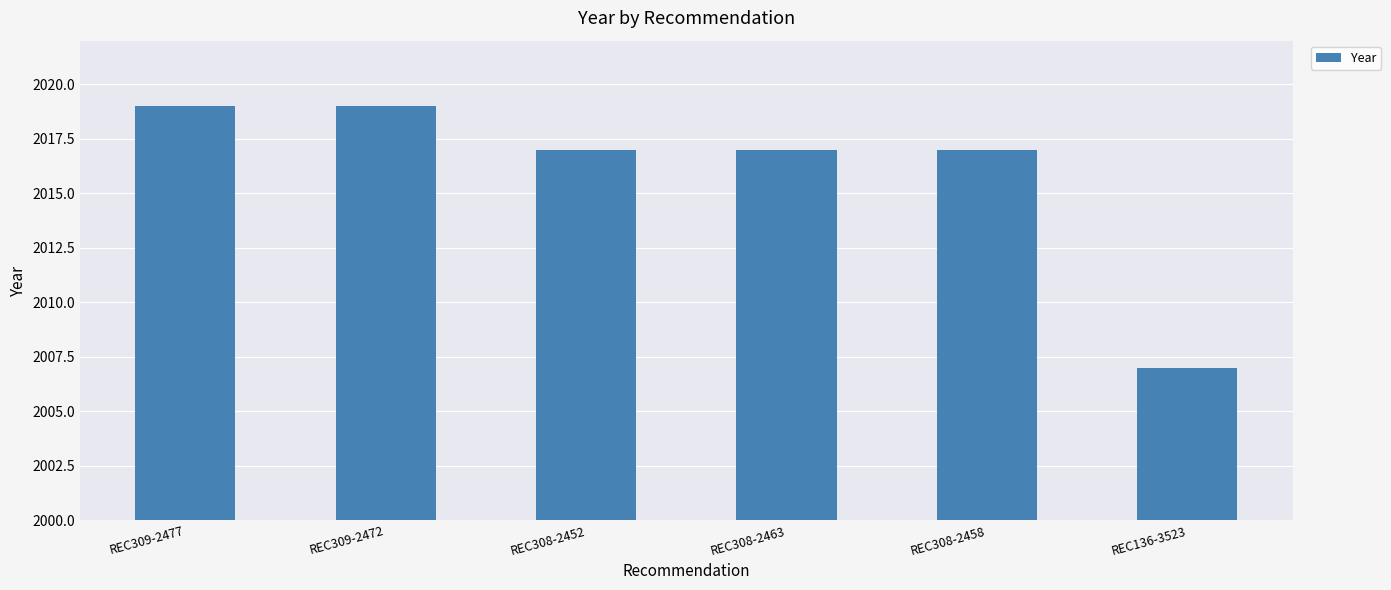

The chart shows a value of 947 at REC136-3523. True or false?

False